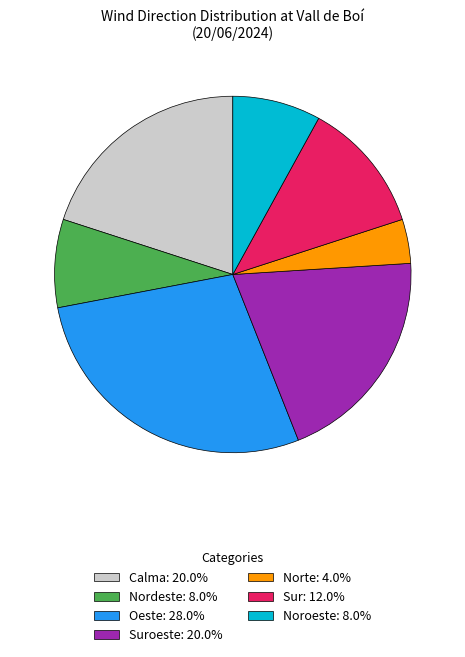

Do Oeste: 28.0% and Norte: 4.0% together represent more than half of the pie?

No